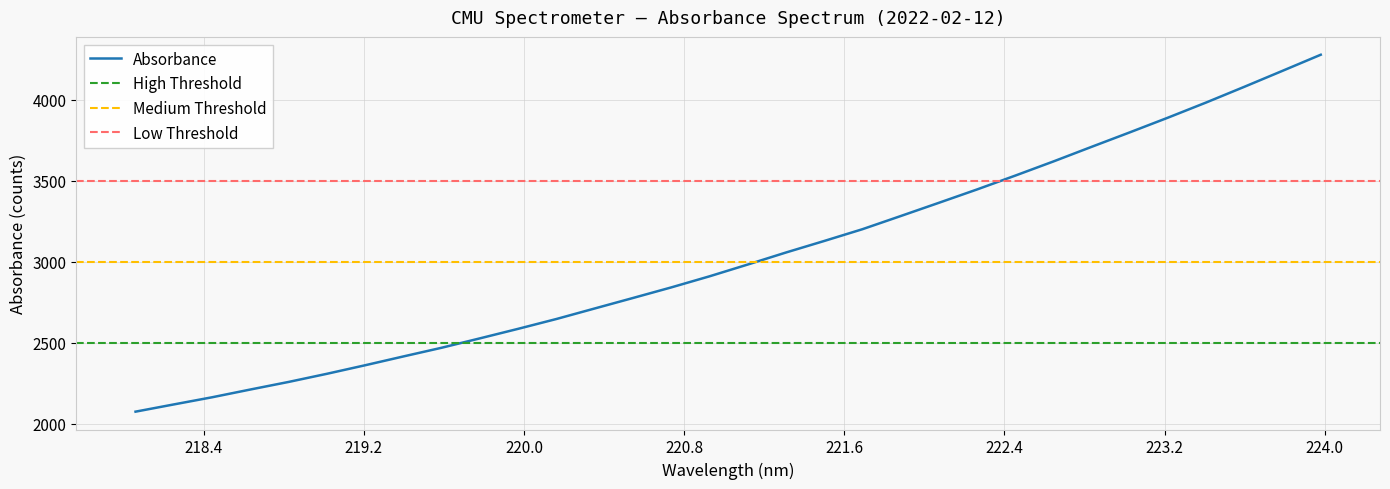

What position from the left is 221.8812?

21